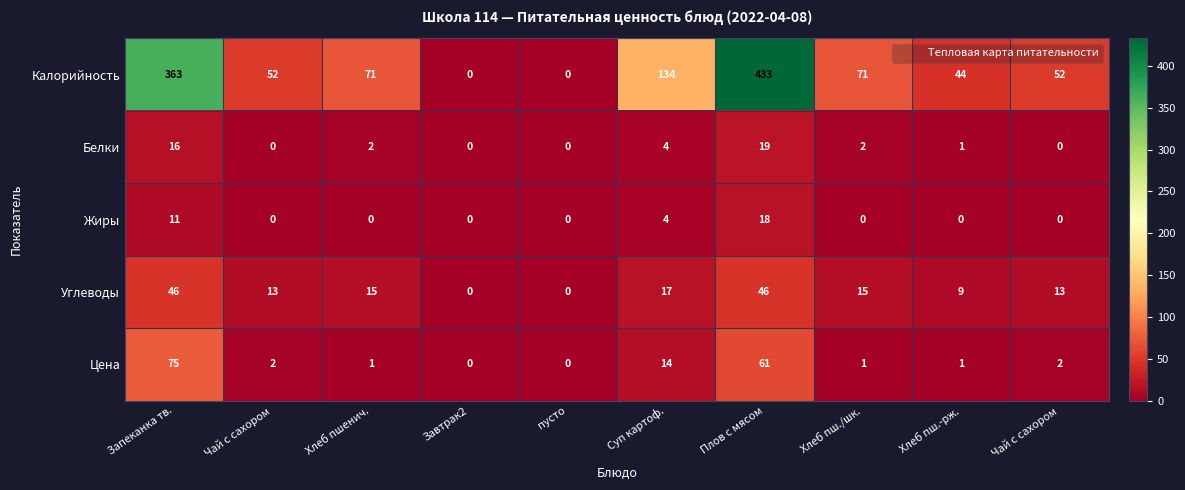

Which series has the widest spread of values?

Калорийность